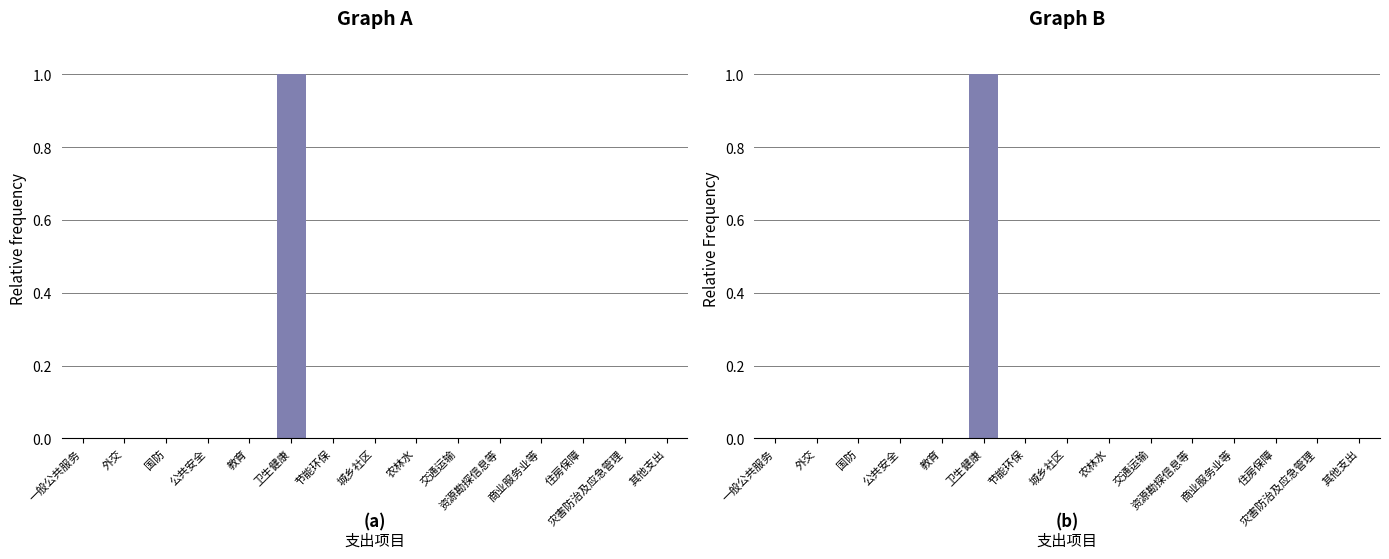

At 卫生健康, list the series in order from largest to smallest.

合计, 一般公共预算财政拨款